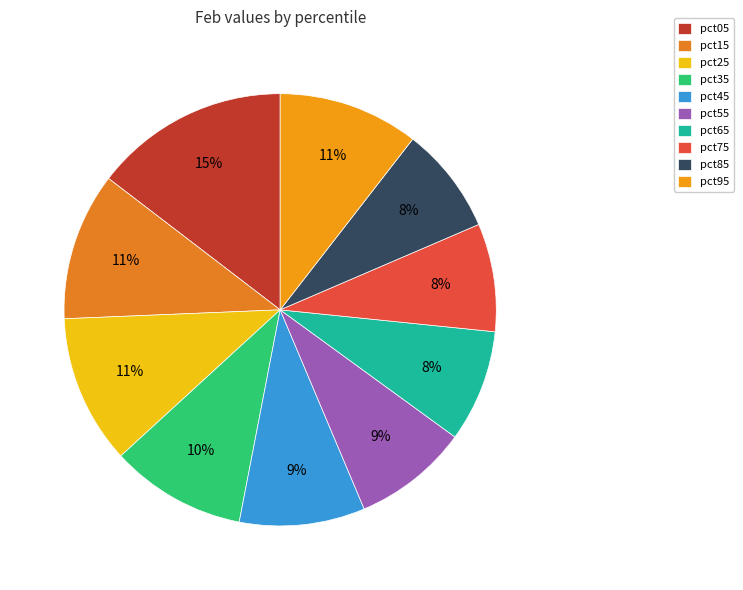

How many slices are in this pie chart?

10